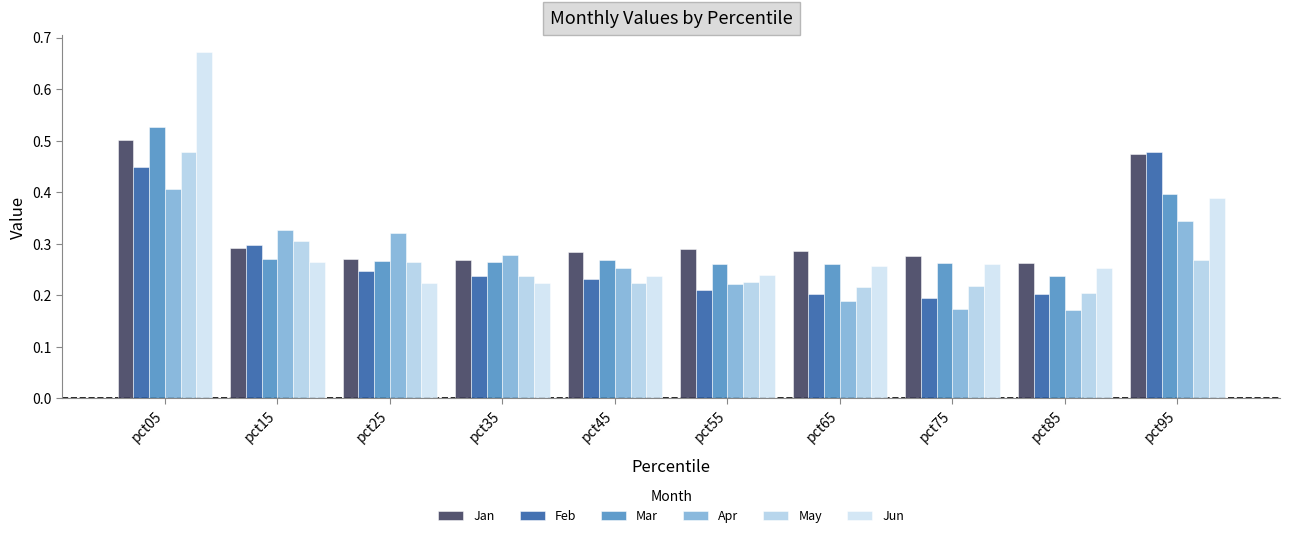

At how many categories does at least one series exceed 0?

10